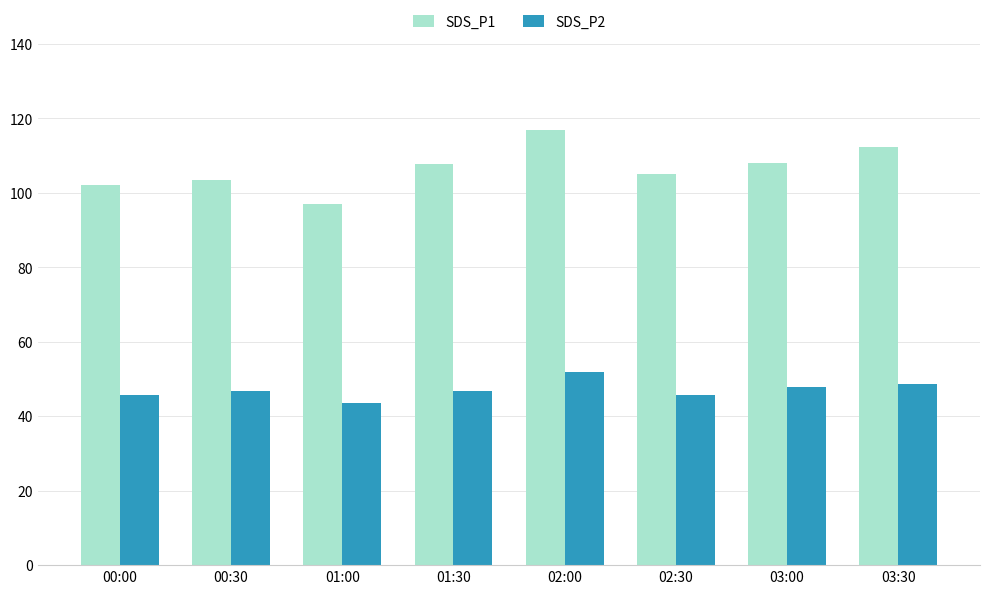

List the series in order of their overall mean, highest first.

SDS_P1, SDS_P2